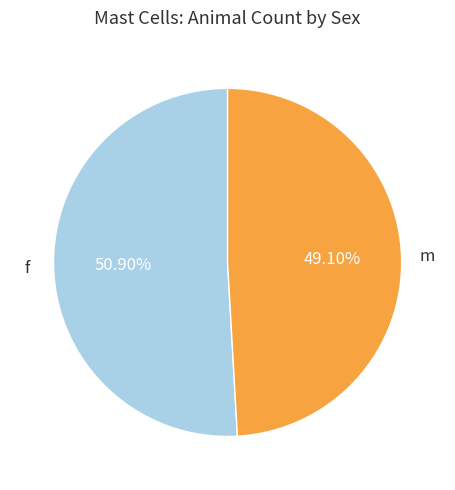

How much of the chart is everything except m?

50.9%